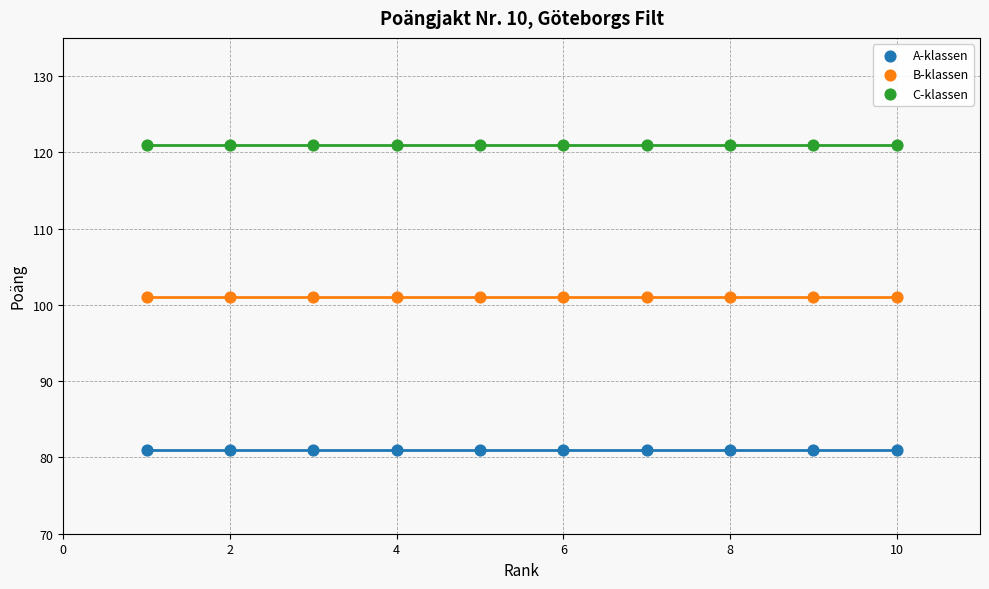

Which series reaches the minimum Y coordinate?

A-klassen